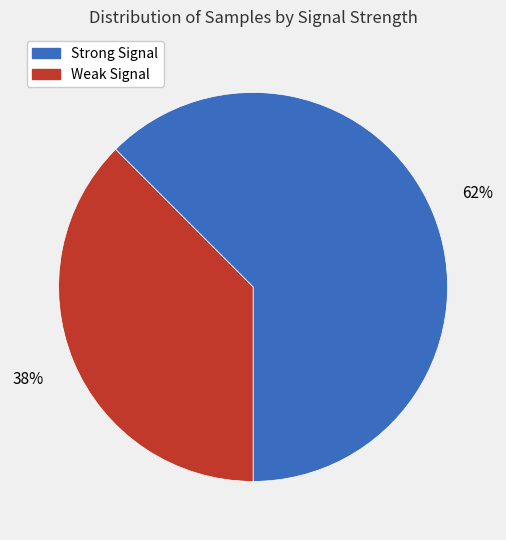

To the nearest percent, what is the average slice percentage?

50%